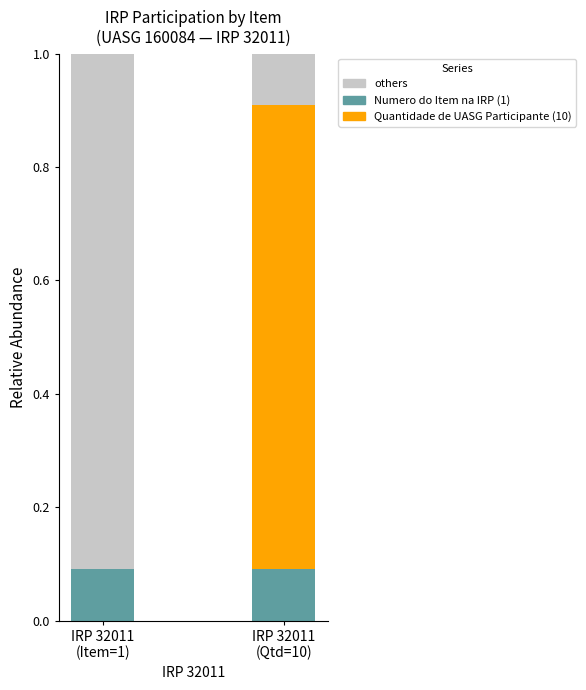

Where is others nearest to the value 0?

IRP 32011
(Qtd=10)